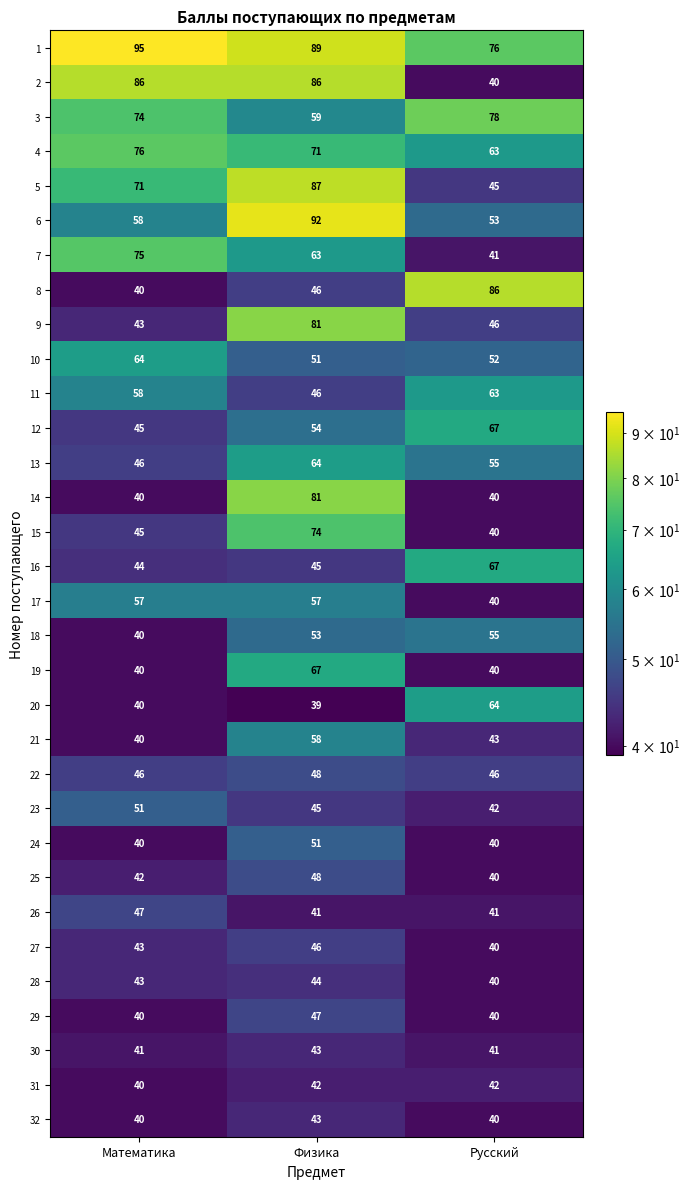

What is the average value of the 3 series?

70